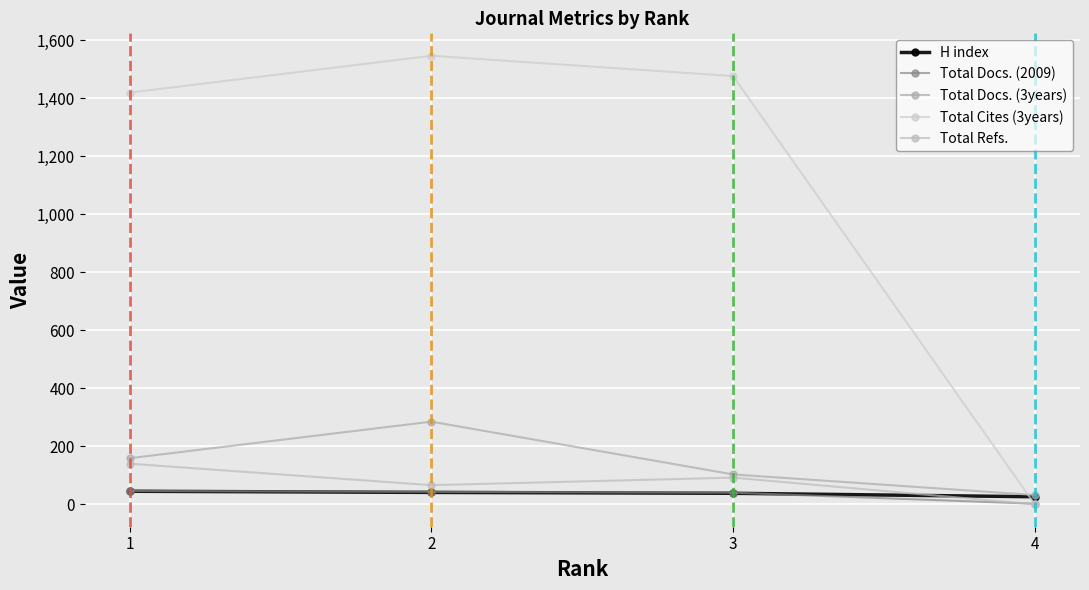

True or false: Total Docs. (3years) has more than 0 interior local peaks.

True